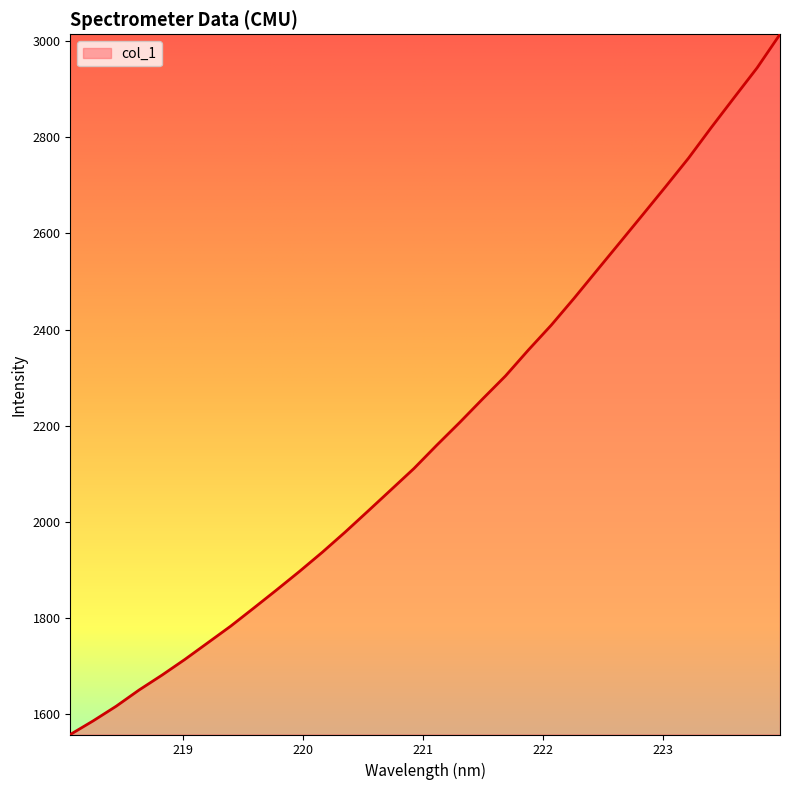

What is the sum of all values?

70048.9